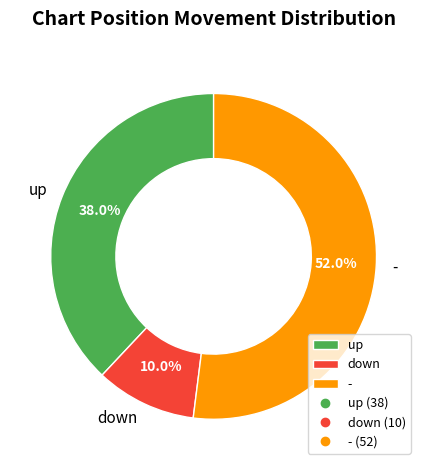

Is it true that - is 58% of the pie?

False